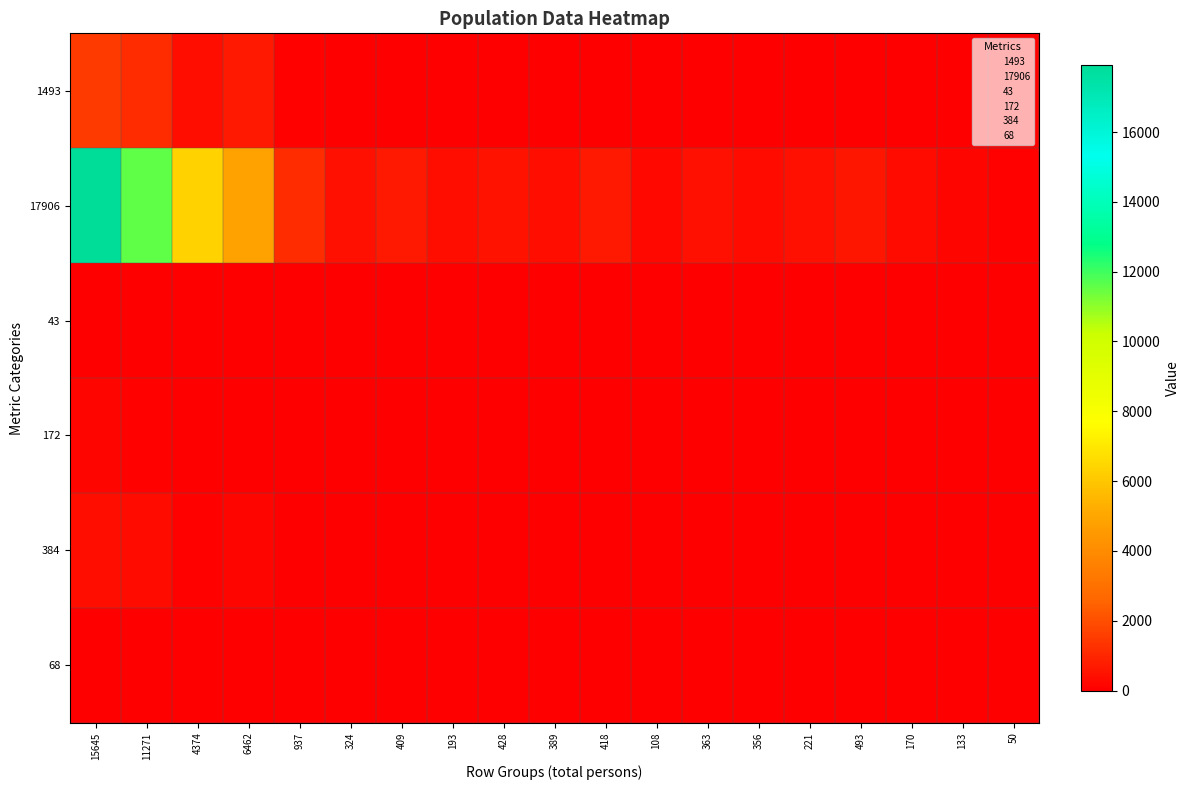

At which category is the sum across all series the highest?

15645